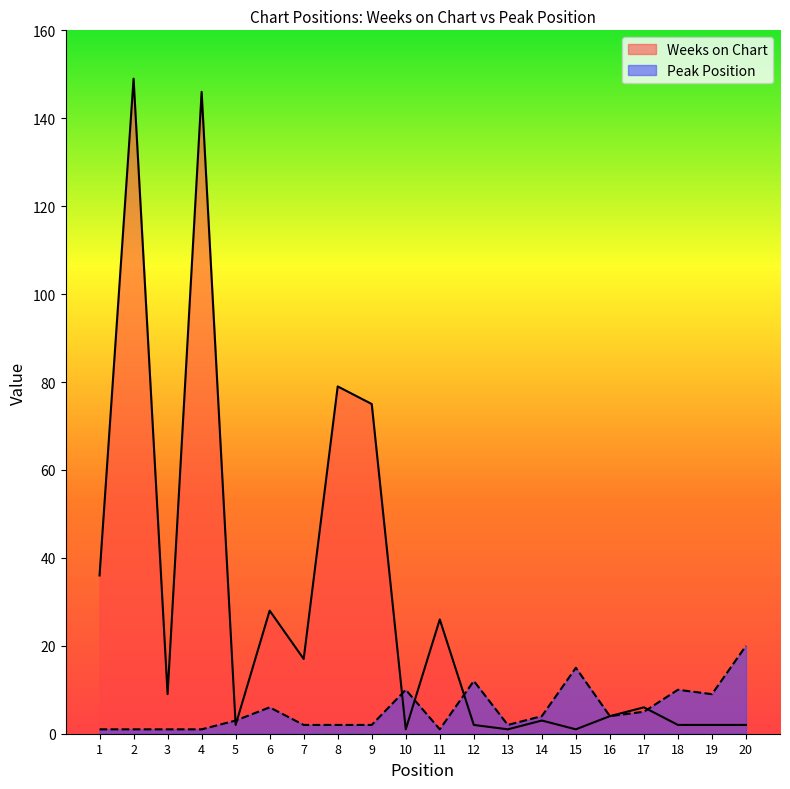

True or false: Peak Position has more than 2 points higher than both neighbors.

True